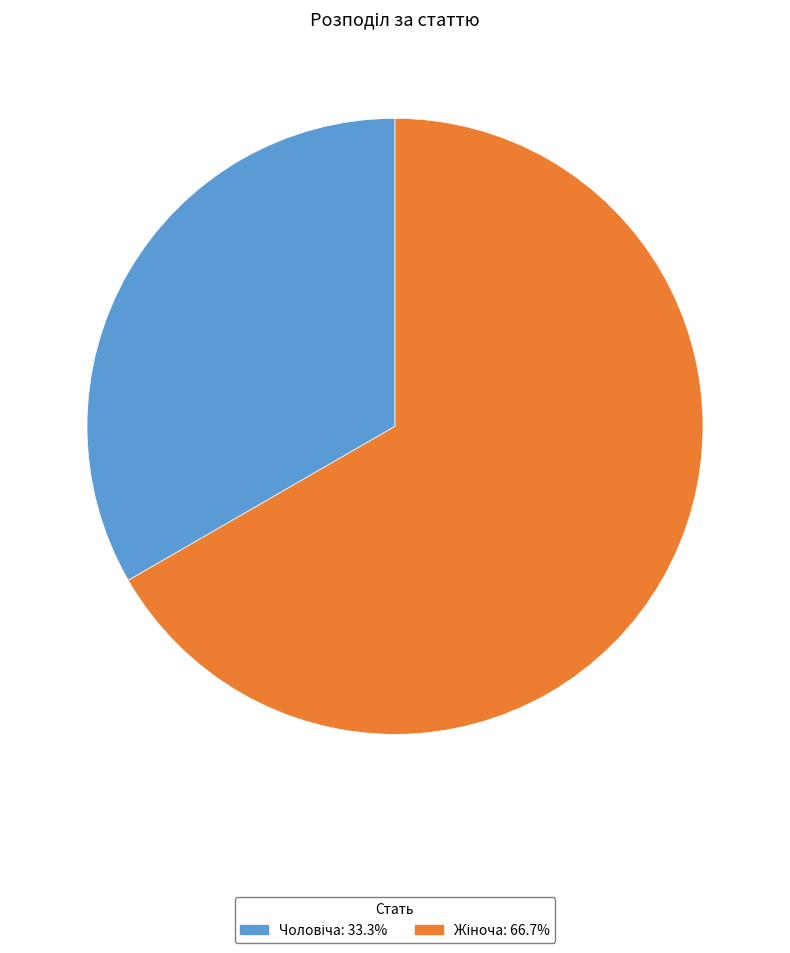

Is there any slice that represents more than half of the pie?

Yes